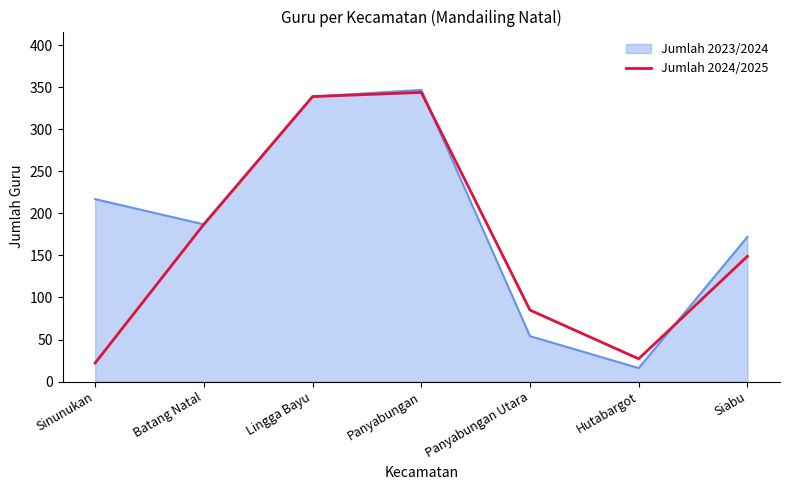

True or false: Jumlah 2024/2025 has a value of 163 at Panyabungan.

False